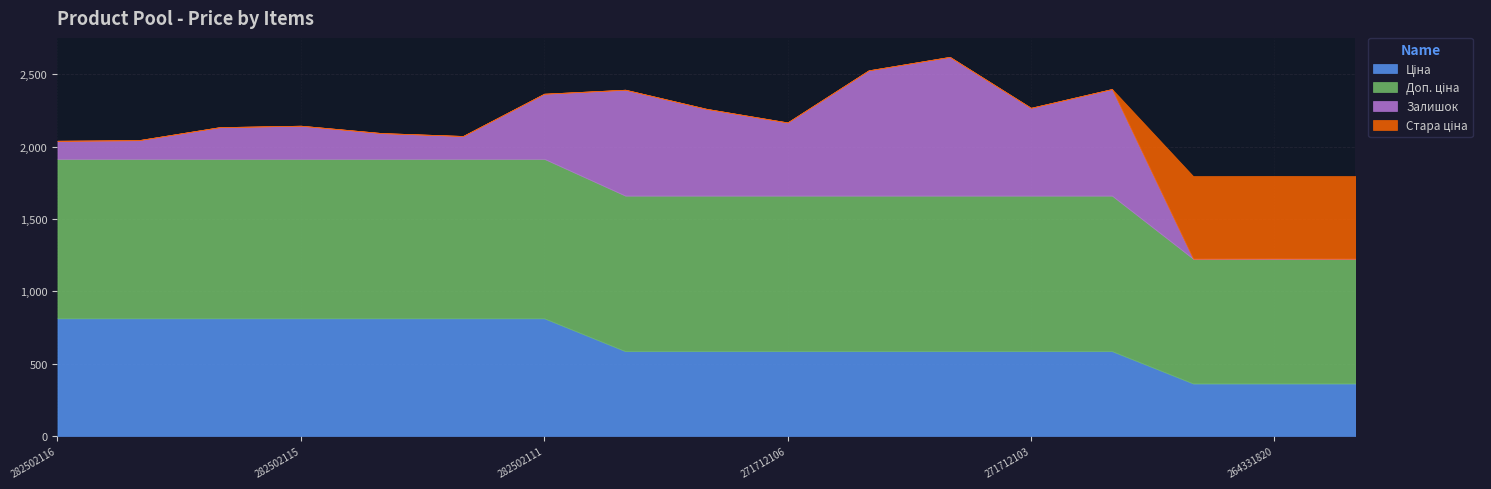

True or false: Залишок and Стара ціна intersect in this chart.

True